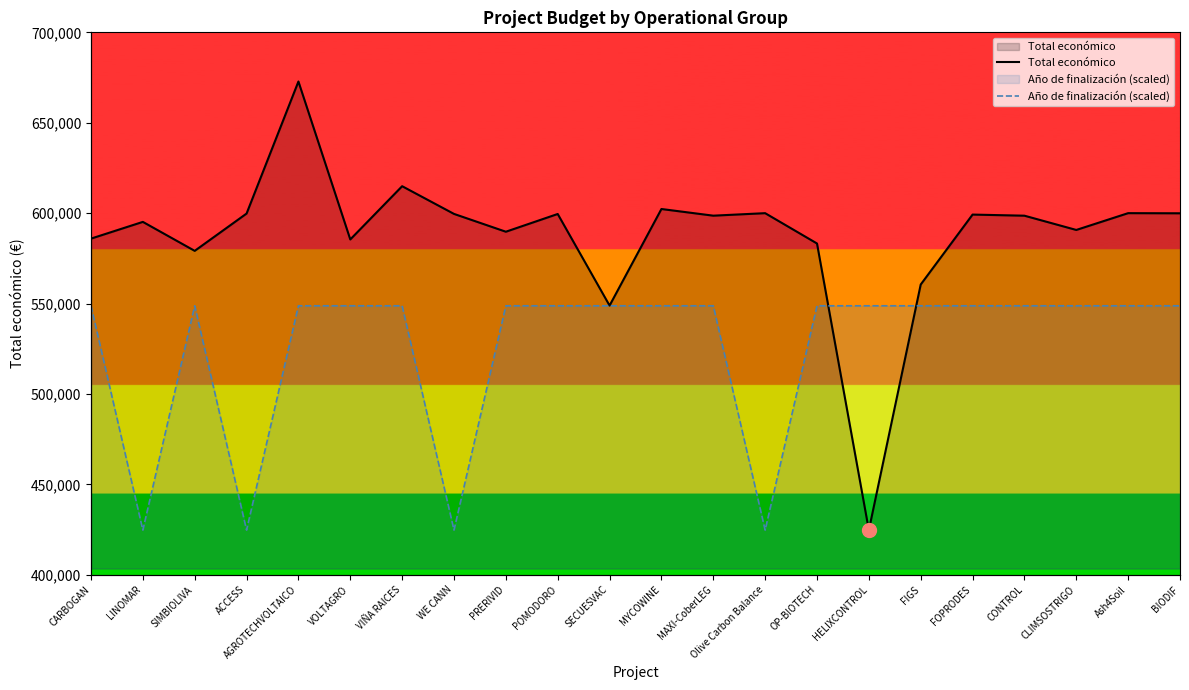

Count the number of data series in this chart.

2